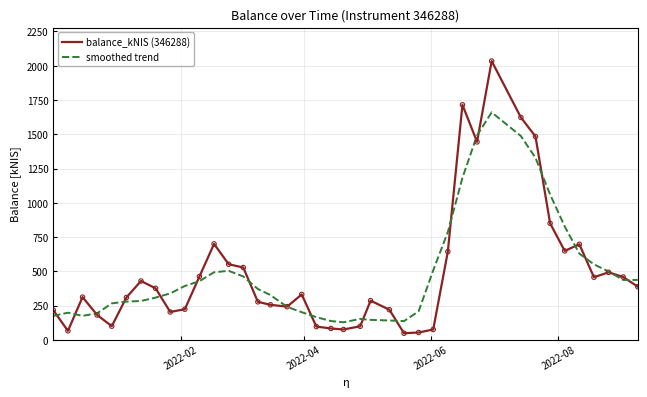

What is the minimum value shown in the chart?

48.8